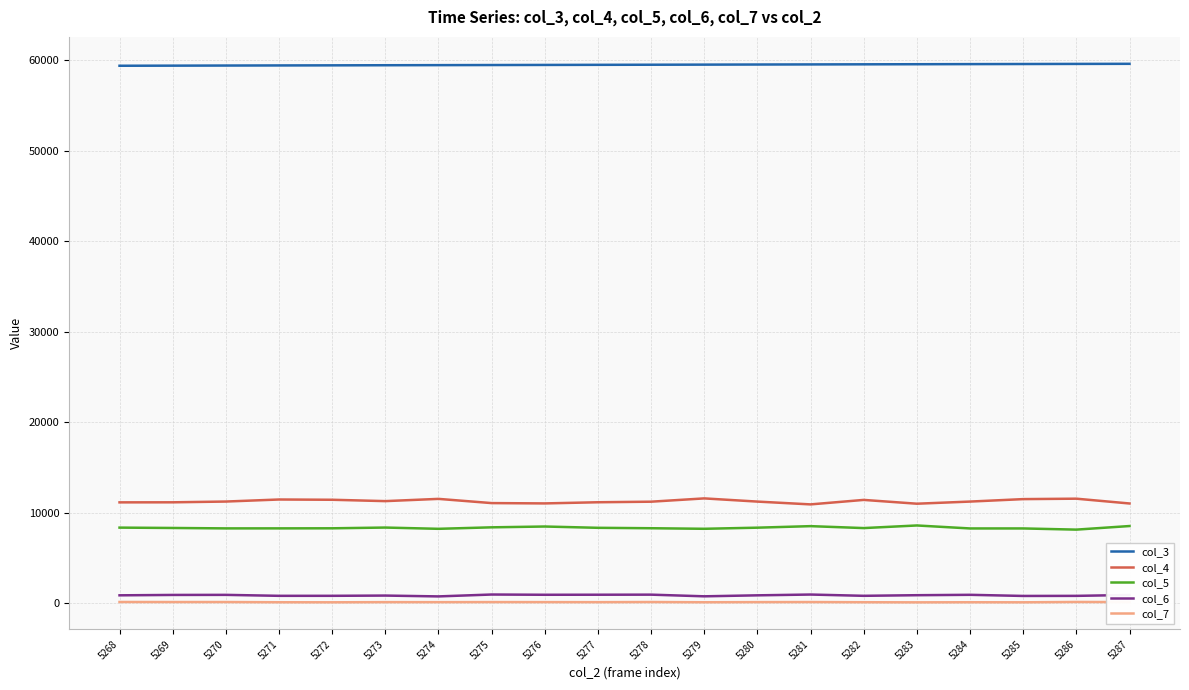

Is it true that col_5 equals 8307 at 5277?

True